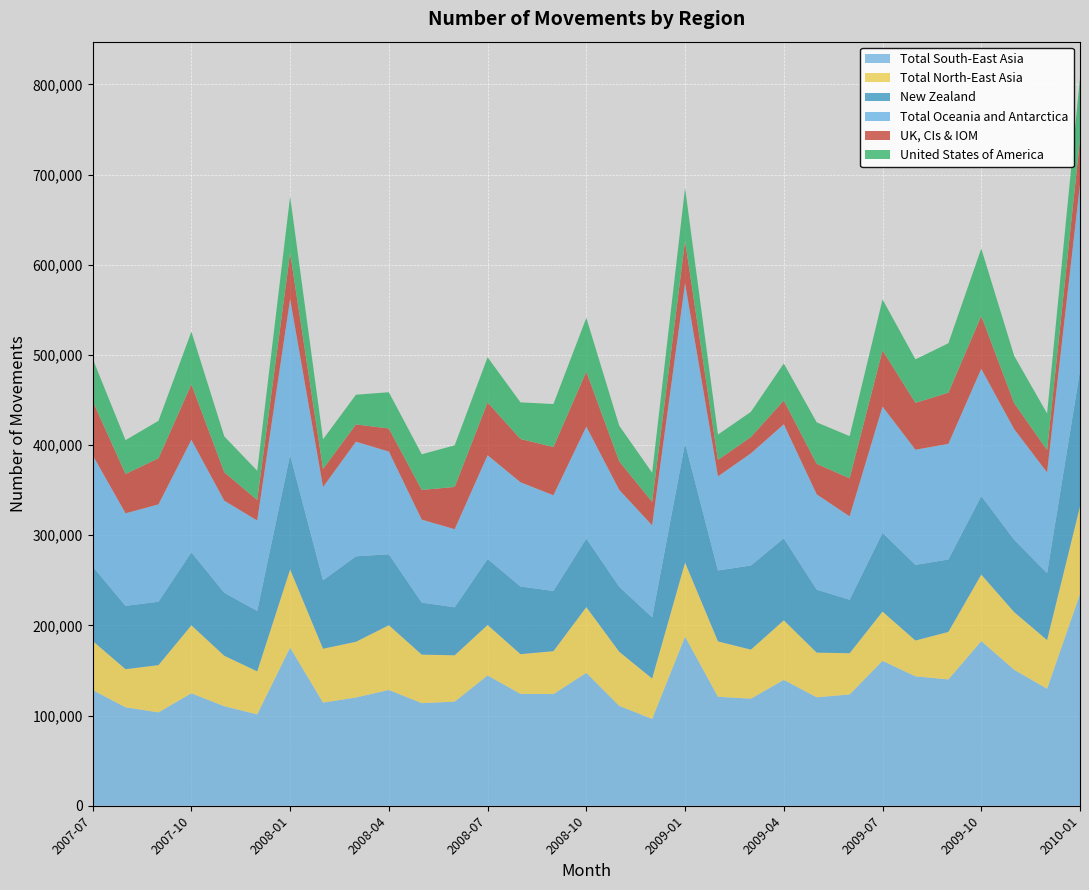

Where does the Total North-East Asia series first go above 54600?

2007-10